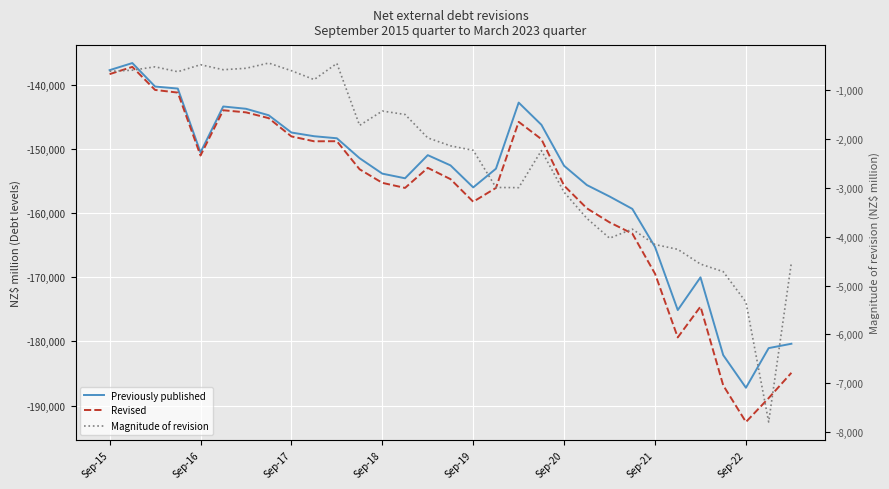

List the series in order of their peak value, highest first.

Magnitude of revision, Previously published, Revised